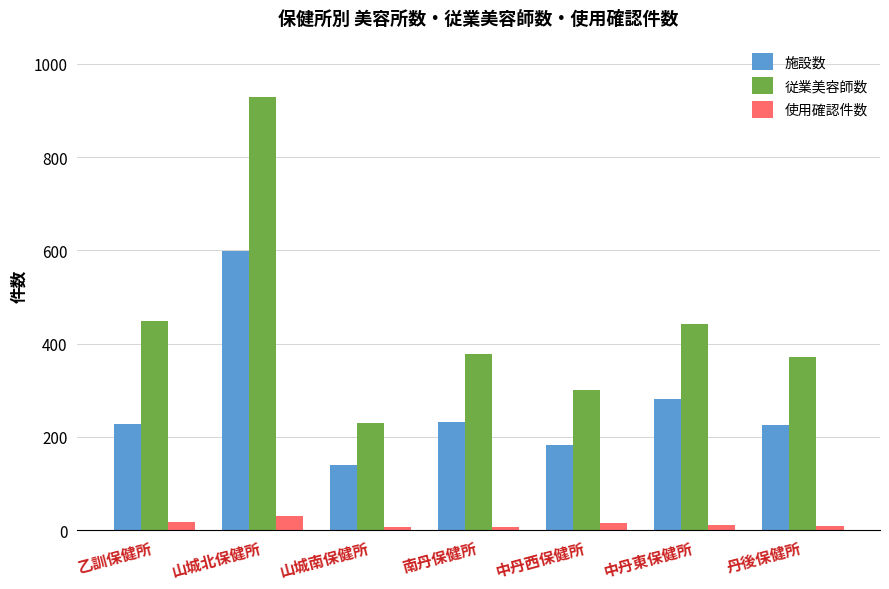

Which series has the largest range (max minus min)?

従業美容師数